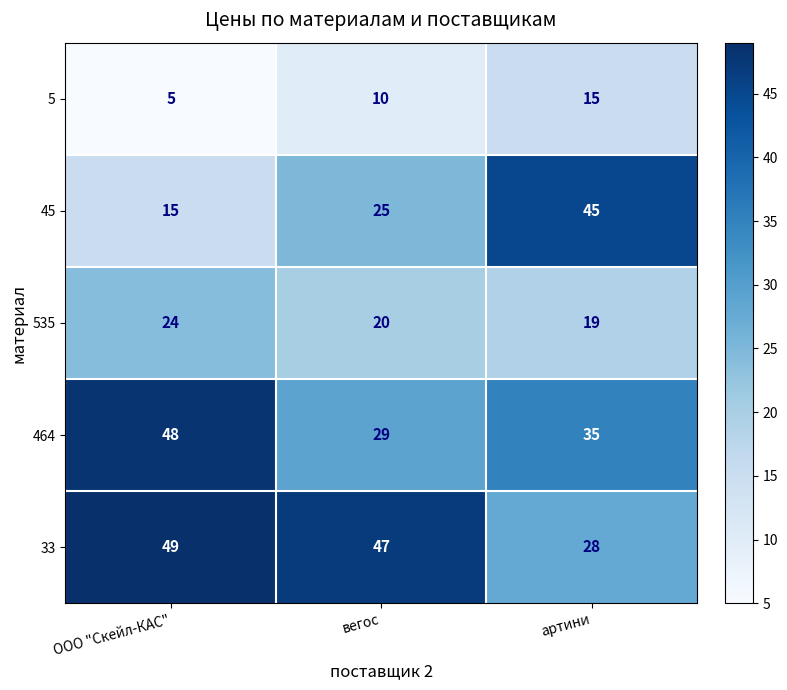

How many data points in 45 are less than 25?

1